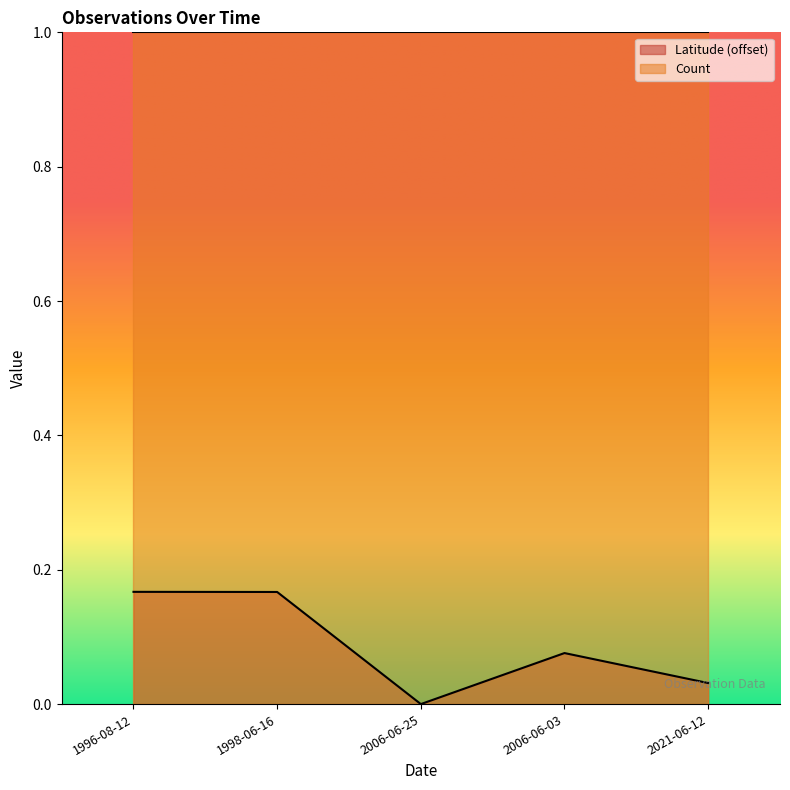

At which category does the chart reach its minimum across all series?

2006-06-25